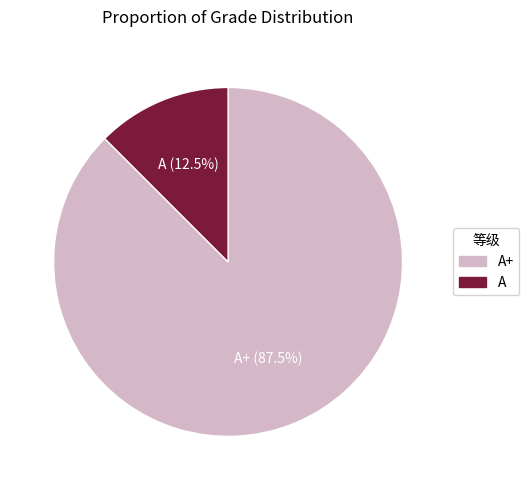

Which slice is the smallest?

A